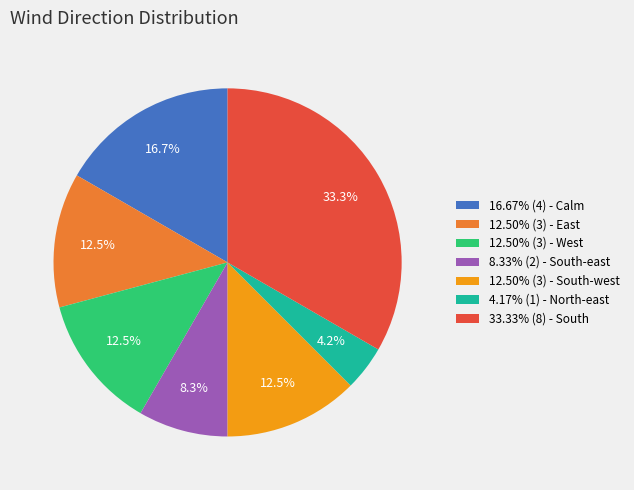

Count the number of slices in the pie.

7